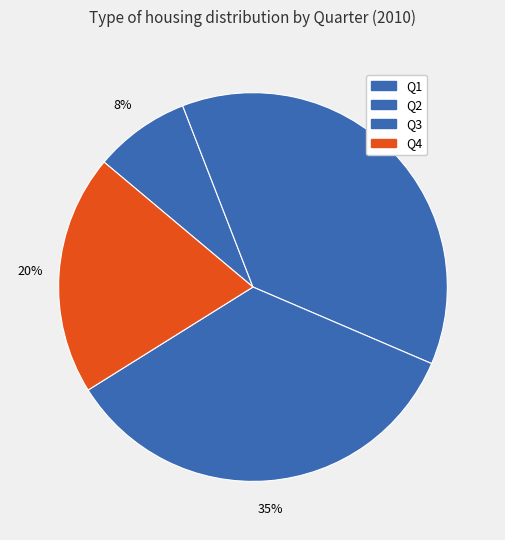

How many segments does this pie chart have?

4